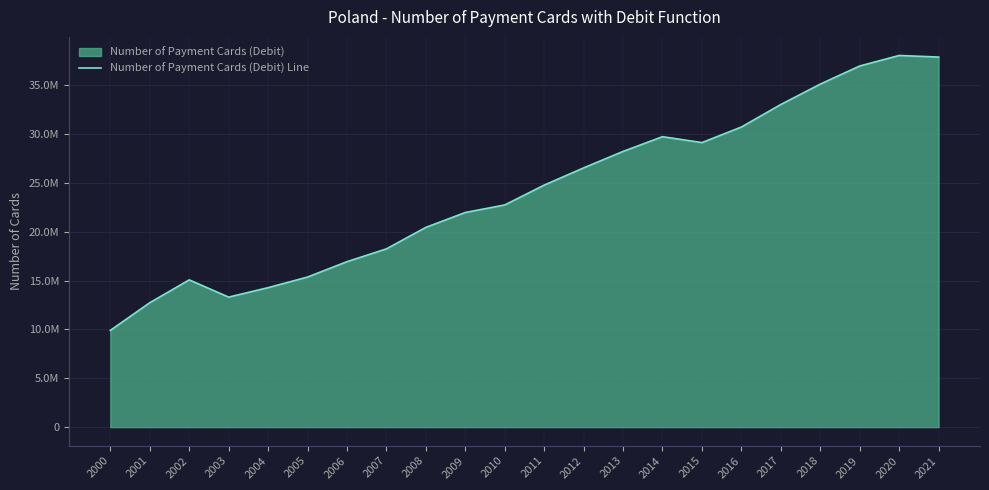

How many lines are shown in the chart?

1